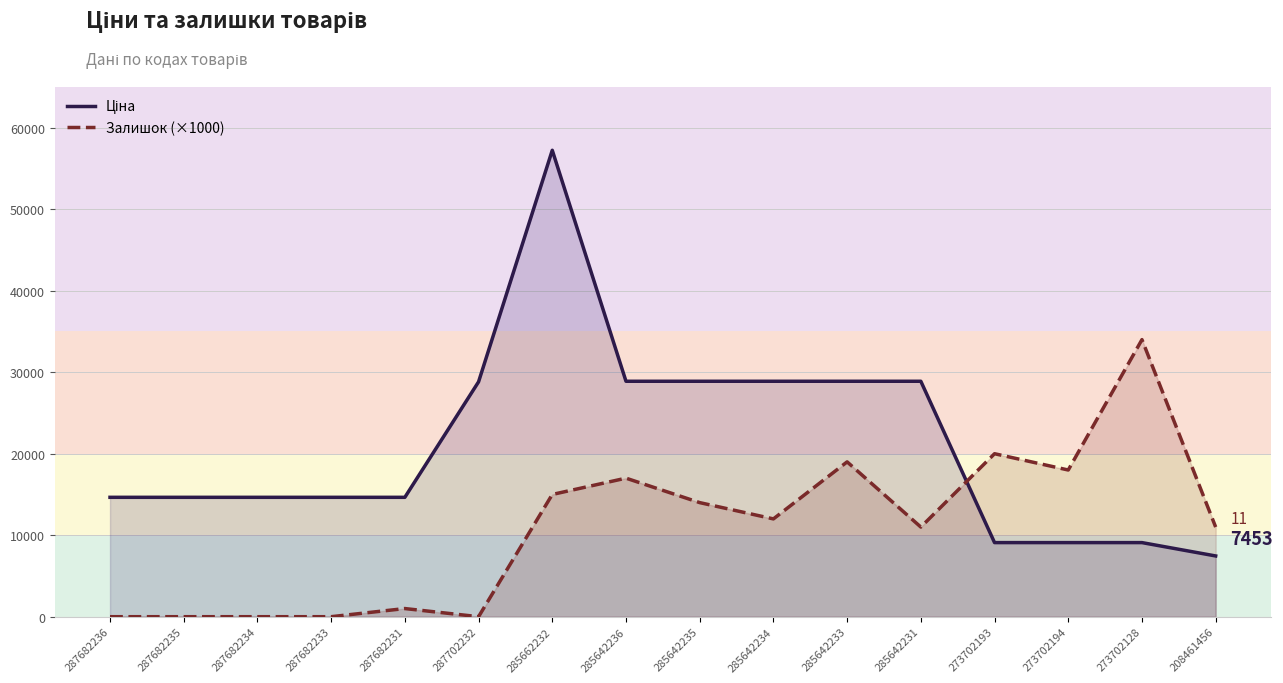

At which category is the sum across all series the highest?

285662232